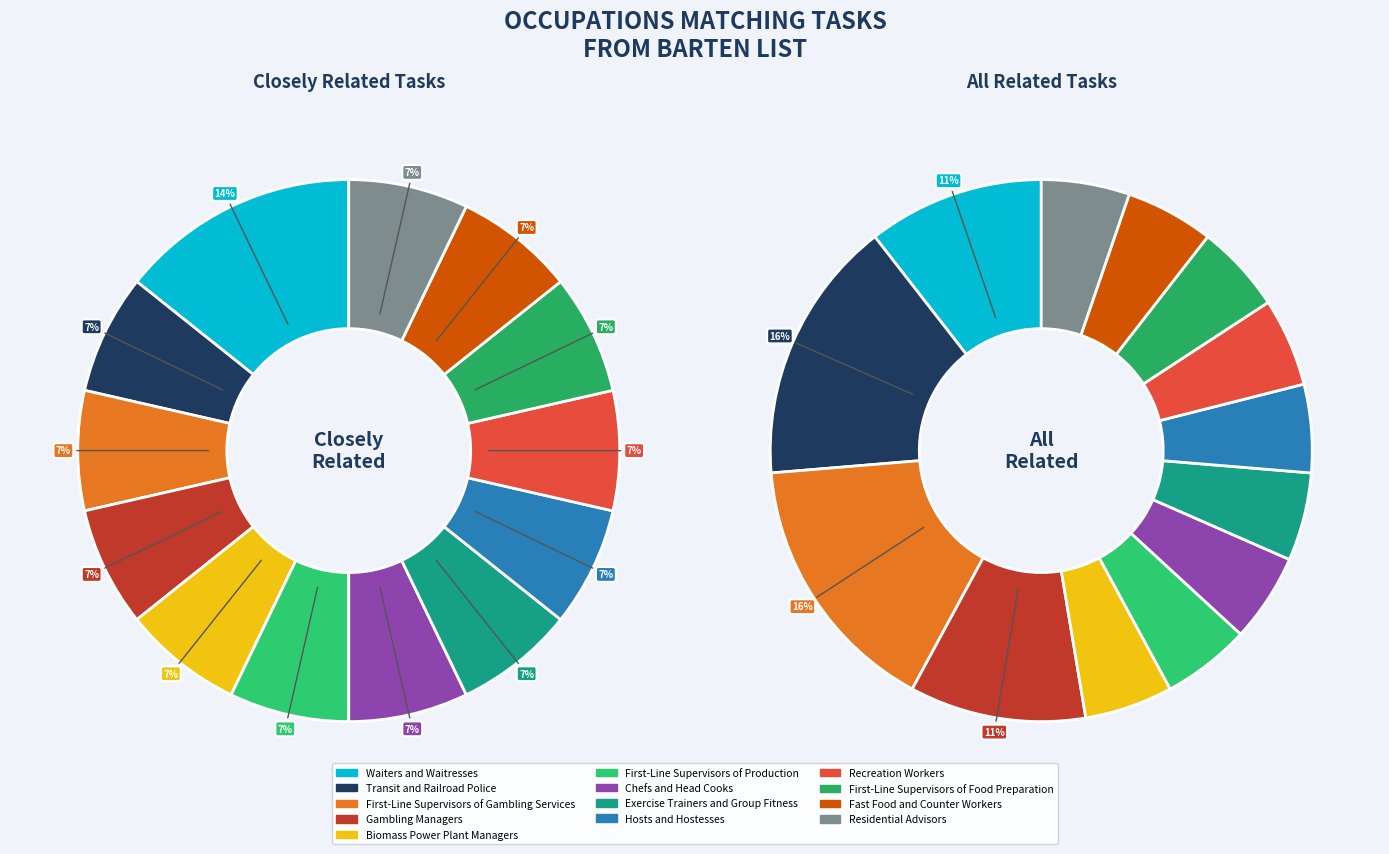

Which slice is the largest?

Transit and Railroad Police